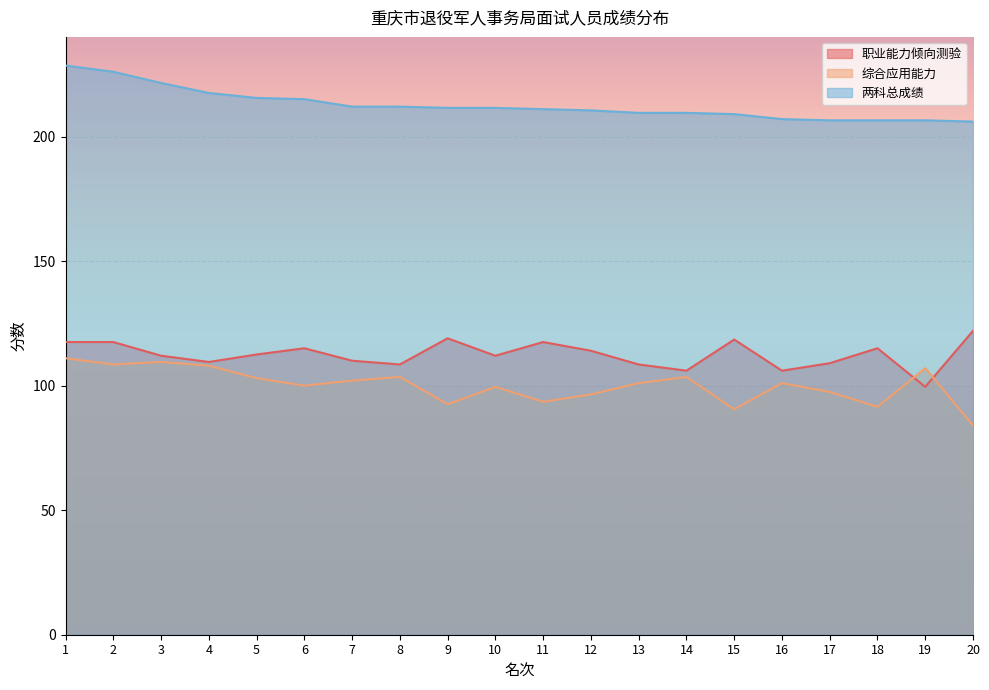

What is the value of the 两科总成绩 point at the 15th from the left?

209.0